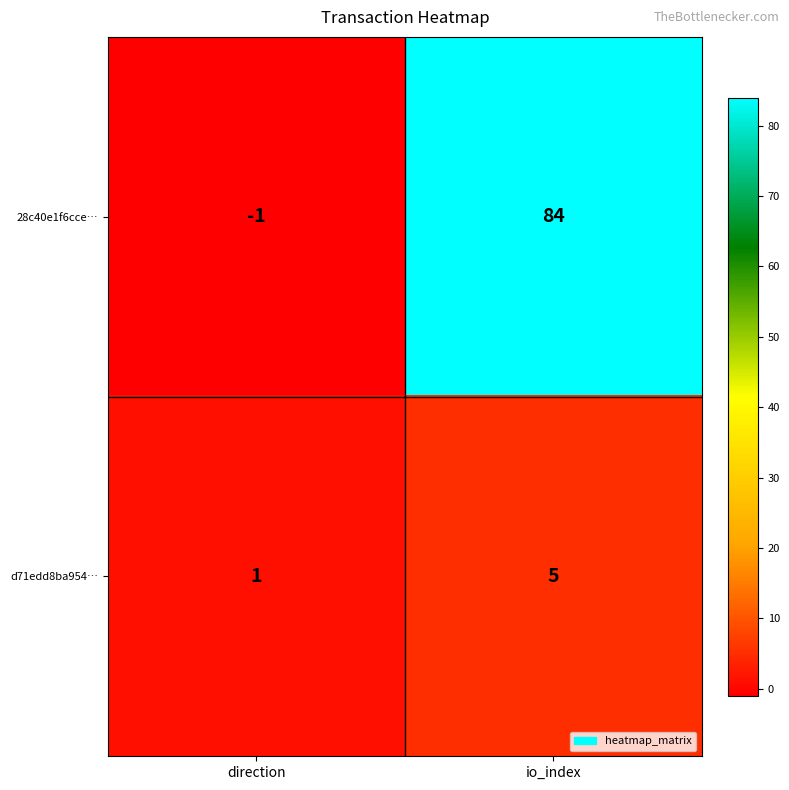

At how many categories does at least one series exceed 57?

1